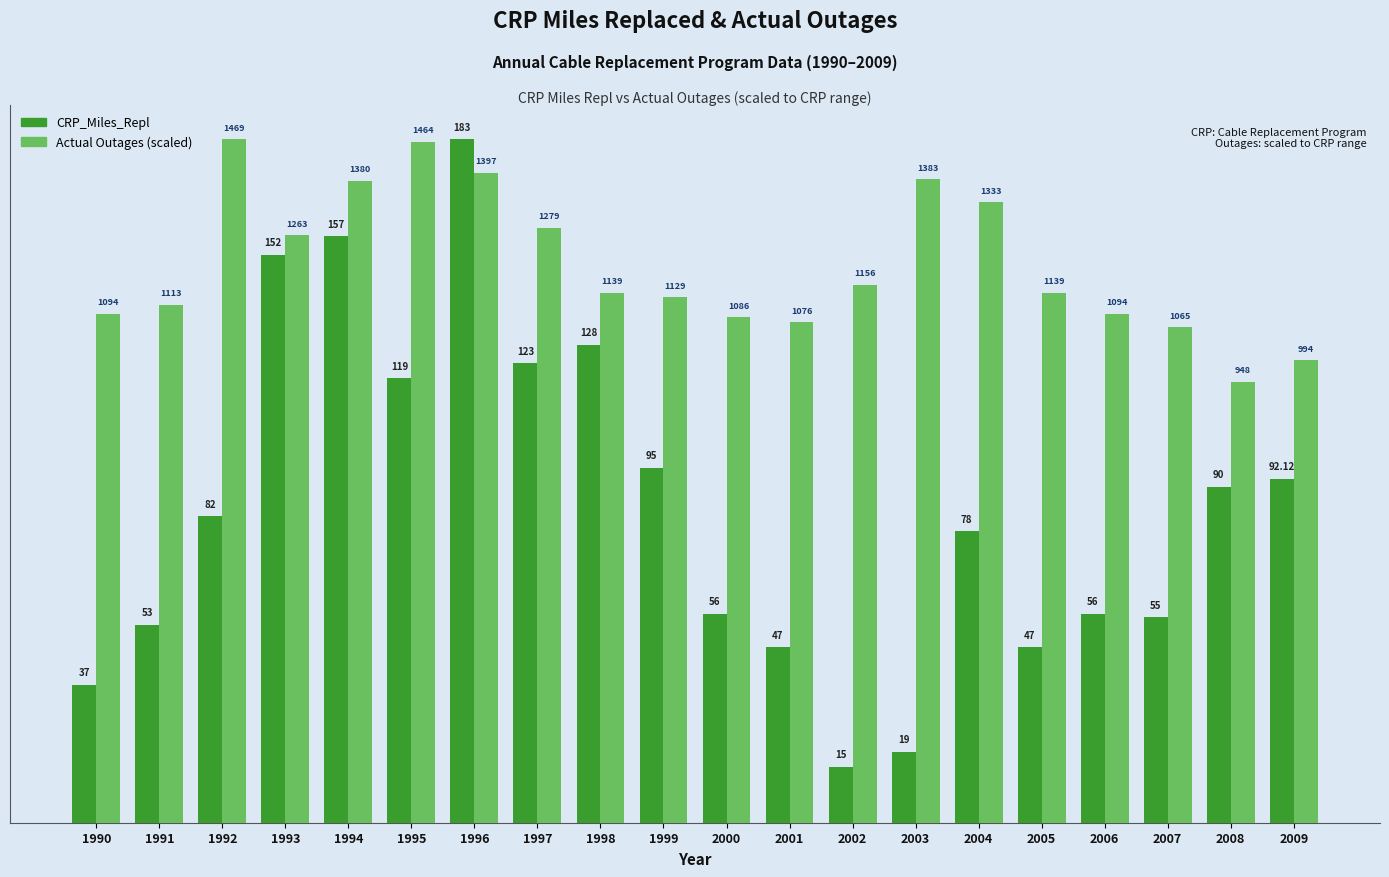

At which label is CRP_Miles_Repl closest to 99?

1999